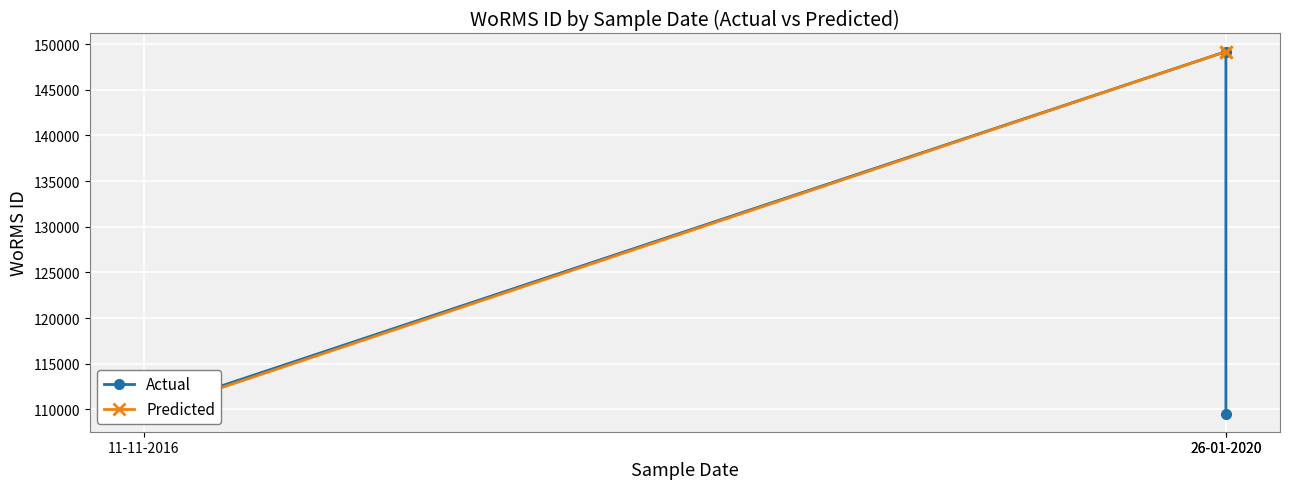

Where is Predicted nearest to the value 129355?

11-11-2016